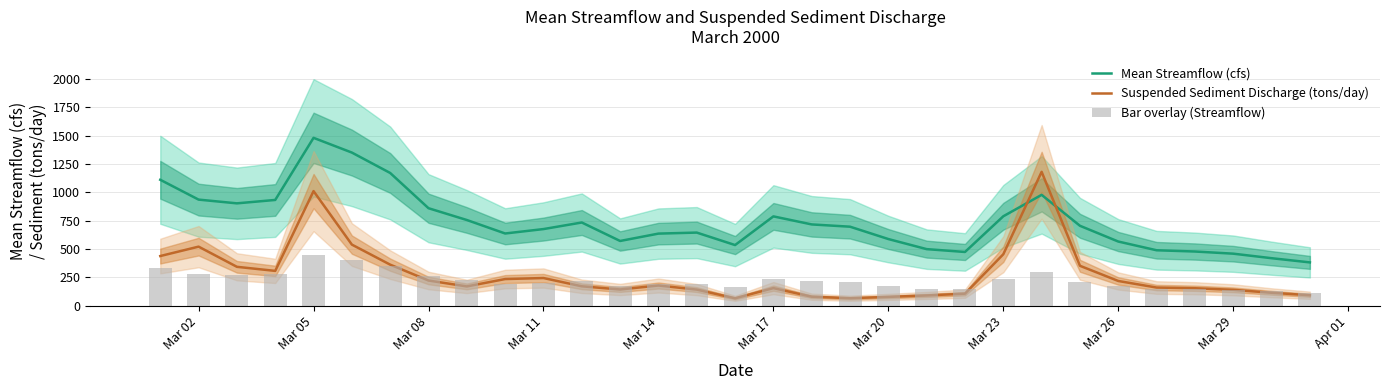

The Mean Streamflow (cfs) series shows 244.8 at Mar 11. True or false?

False